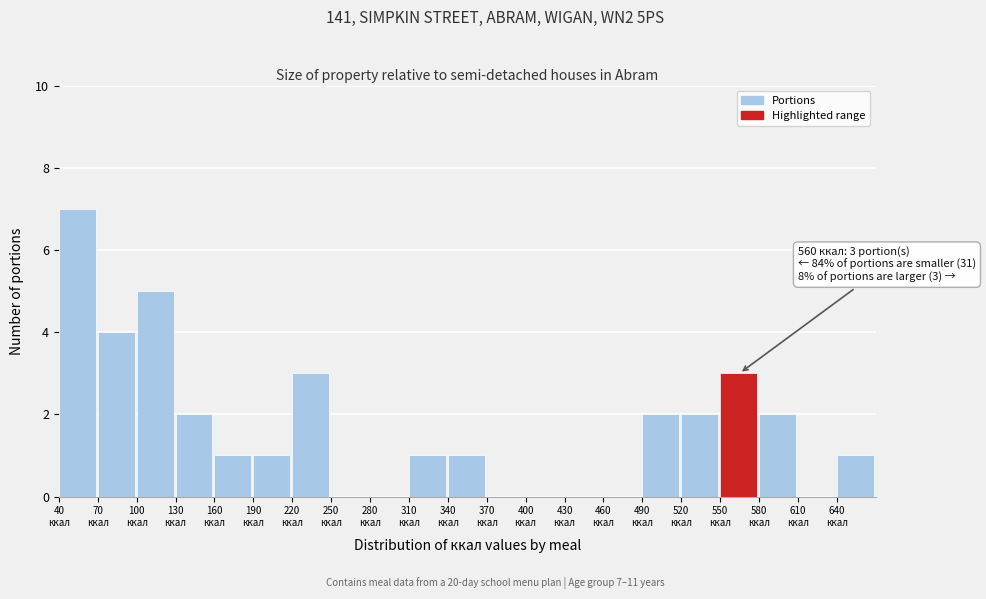

Over which range of the x-axis is the bar tallest?

40 to 70